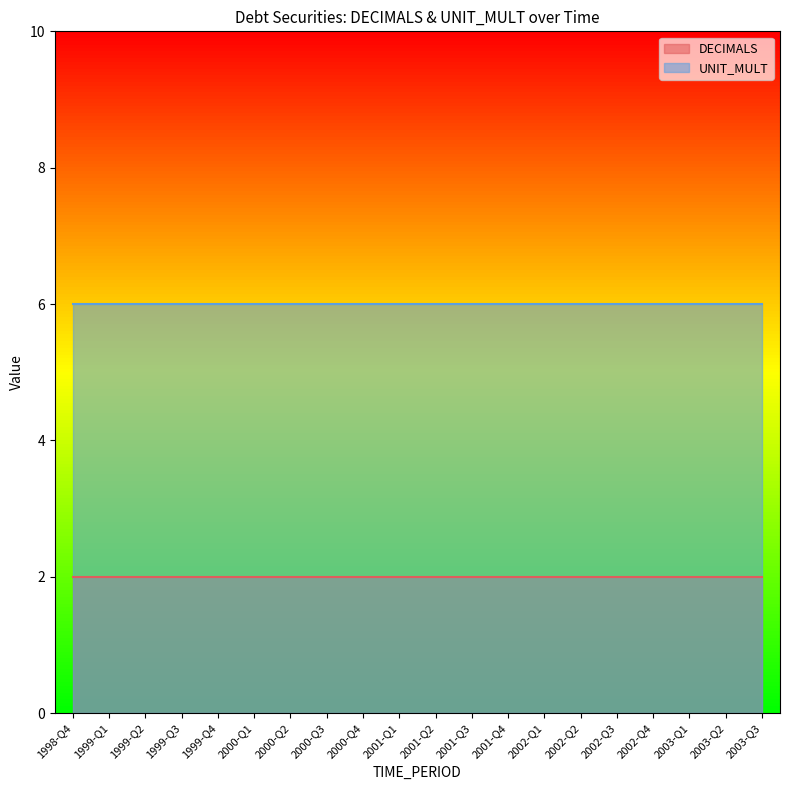

True or false: DECIMALS and UNIT_MULT intersect in this chart.

False